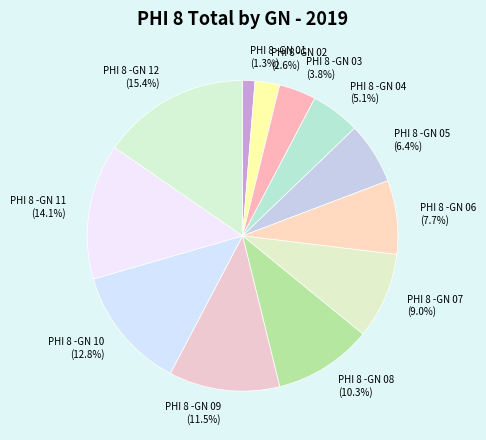

Is it true that PHI 8 -GN 08 is 1% of the pie?

False